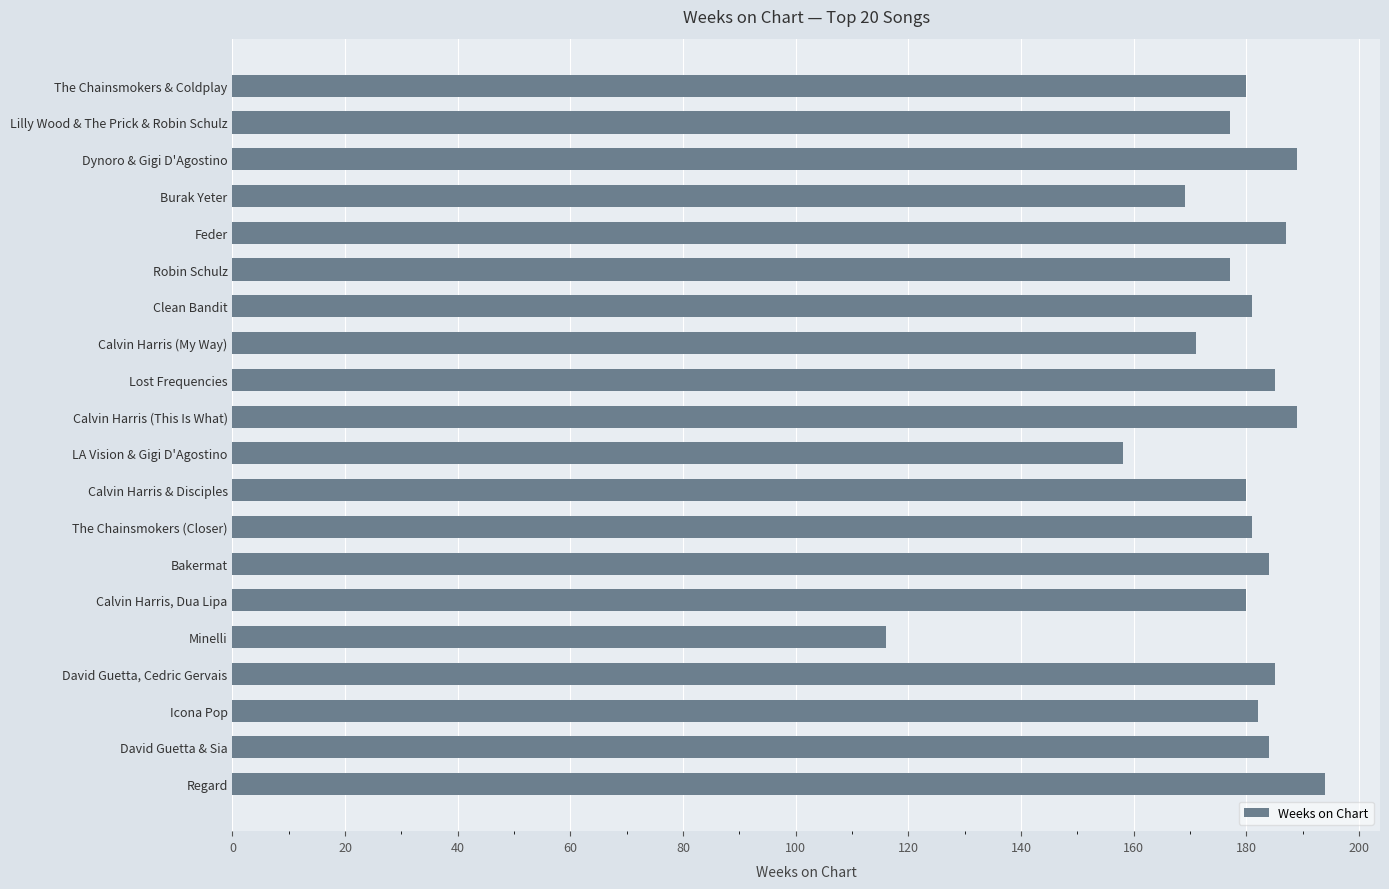

Reading bottom to top, list all the values displayed in this chart.

194	184	182	185	116	180	184	181	180	158	189	185	171	181	177	187	169	189	177	180